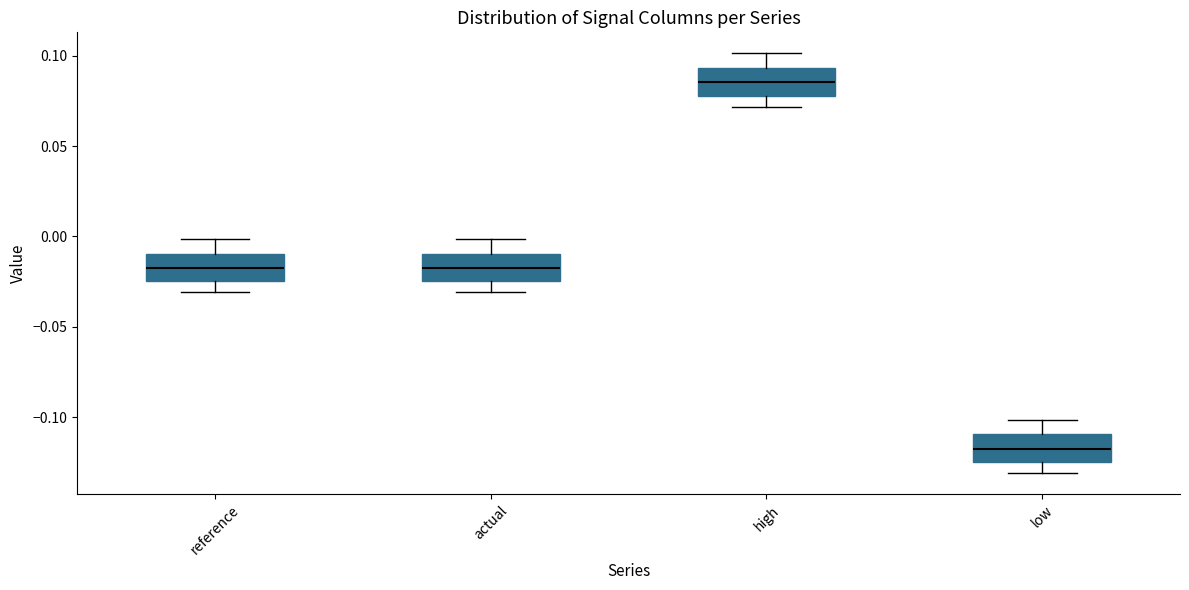

Where does the median line of the box for high sit on the y-axis? The values are not printed on the chart, so give them approximately, as read against the axis.

0.085